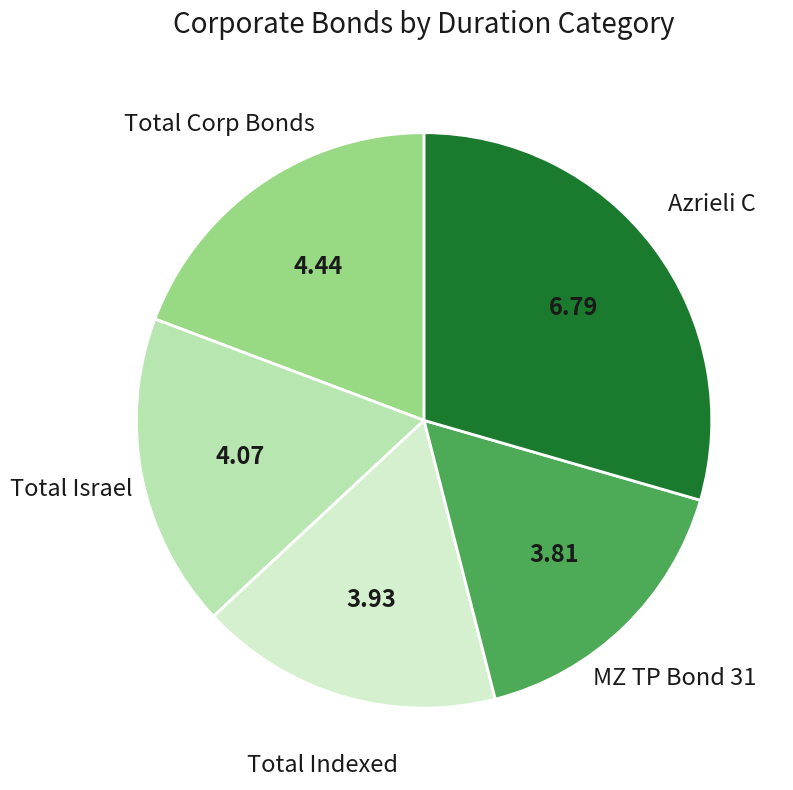

Is there a majority slice in this chart?

No